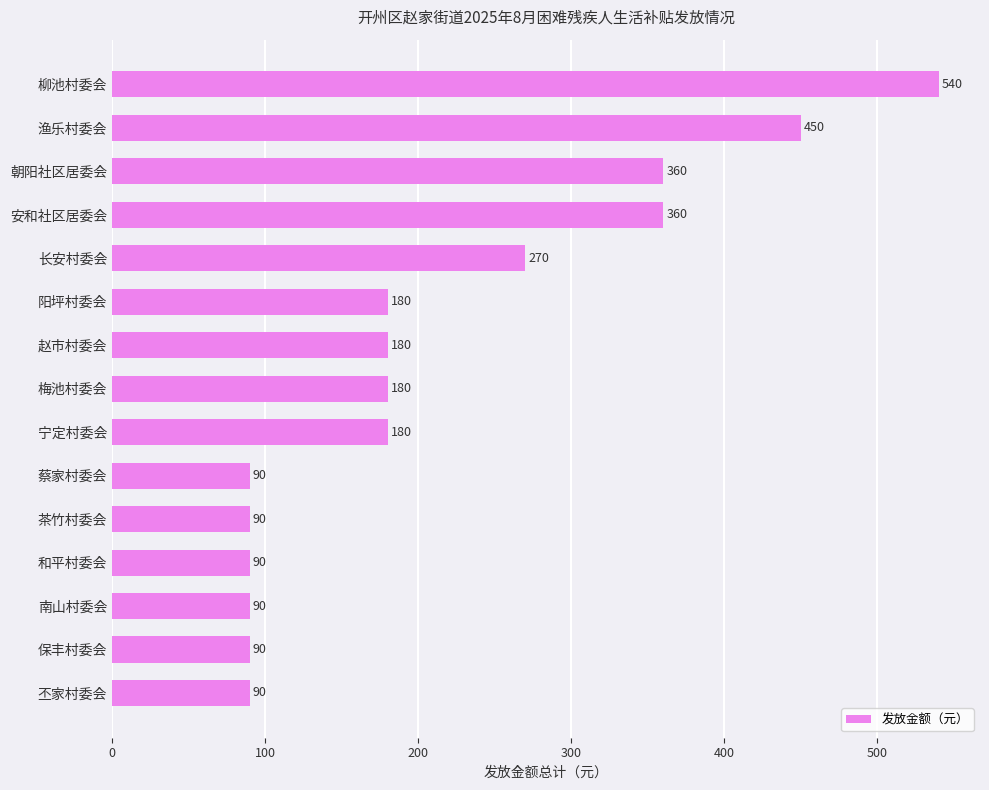

How many values are below 180?

6